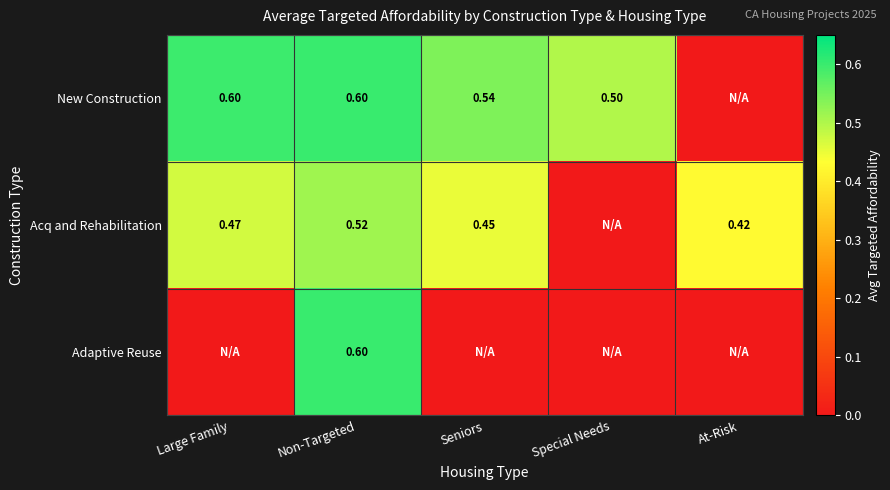

Between At-Risk and Large Family, which is larger?

Large Family